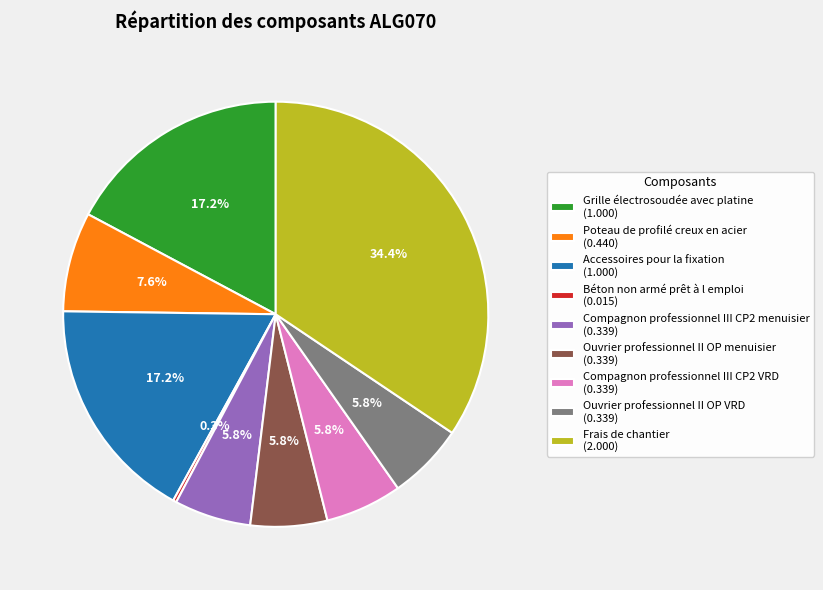

To the nearest percent, what is the combined percentage of Compagnon professionnel III CP2 menuisier and Frais de chantier?

40%